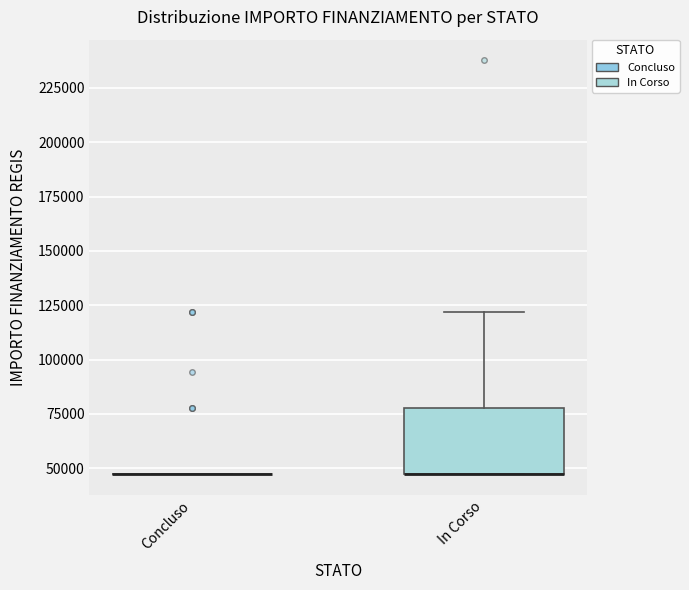

Reading left to right, transcribe this box plot: for each box, give where its median line is, the range the box spans, and where its two whiskers end, as read against the y-axis. The values are not printed on the chart, so give them approximately, as read against the axis.

Concluso: box collapsed to a line at 45000, whiskers 45000 to 45000
In Corso: median 45000 (drawn on the box's lower edge), box 45000 to 80000, whiskers 45000 to 120000